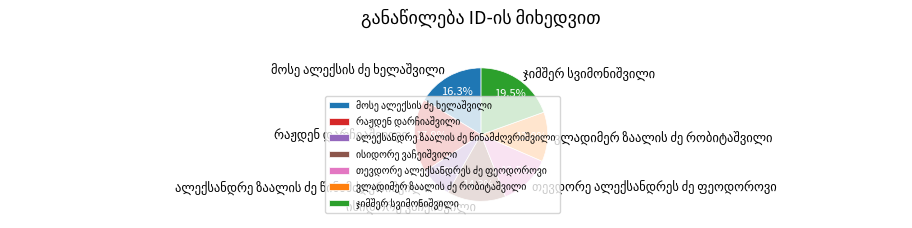

Is there a majority slice in this chart?

No